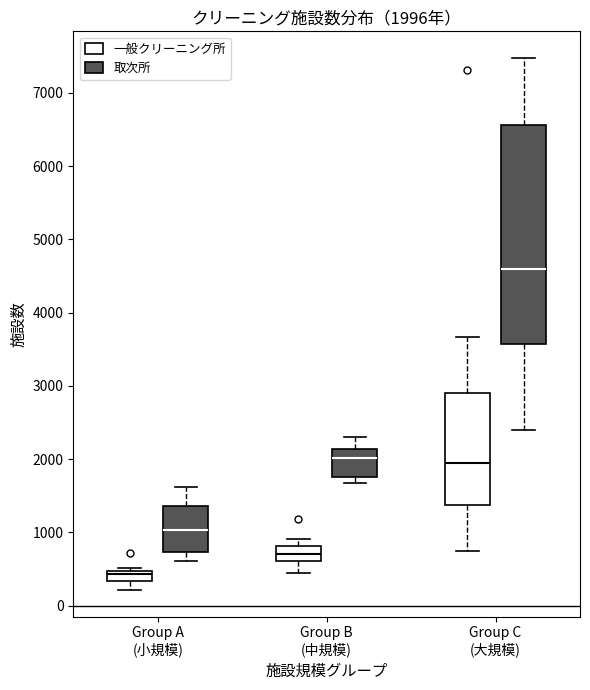

Comparing the boxes themselves (not the whiskers), which one is the tallest?

Group C (大規模) (取次所)